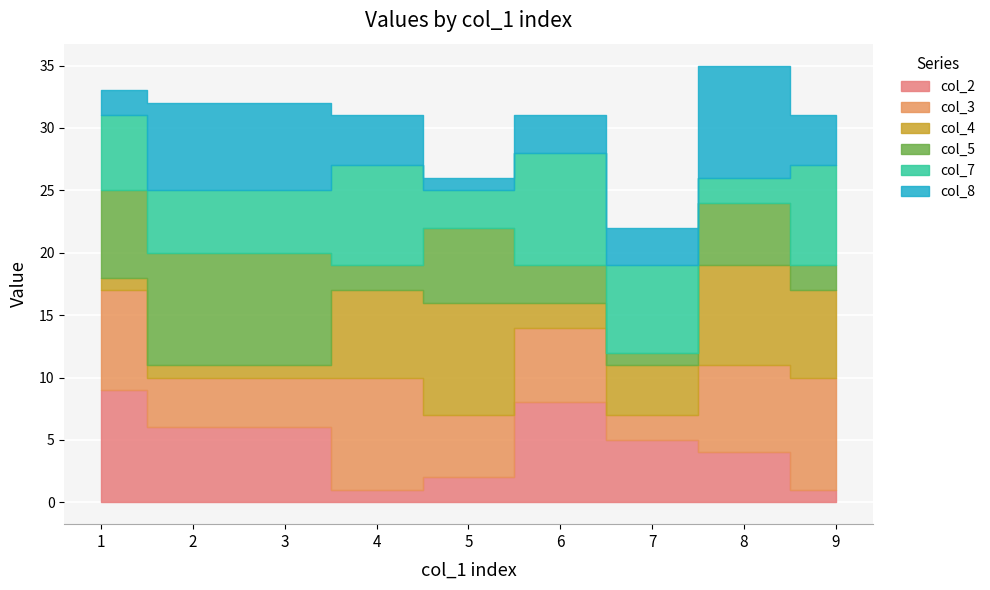

At 4, list the series in order from largest to smallest.

col_3, col_7, col_4, col_8, col_5, col_2